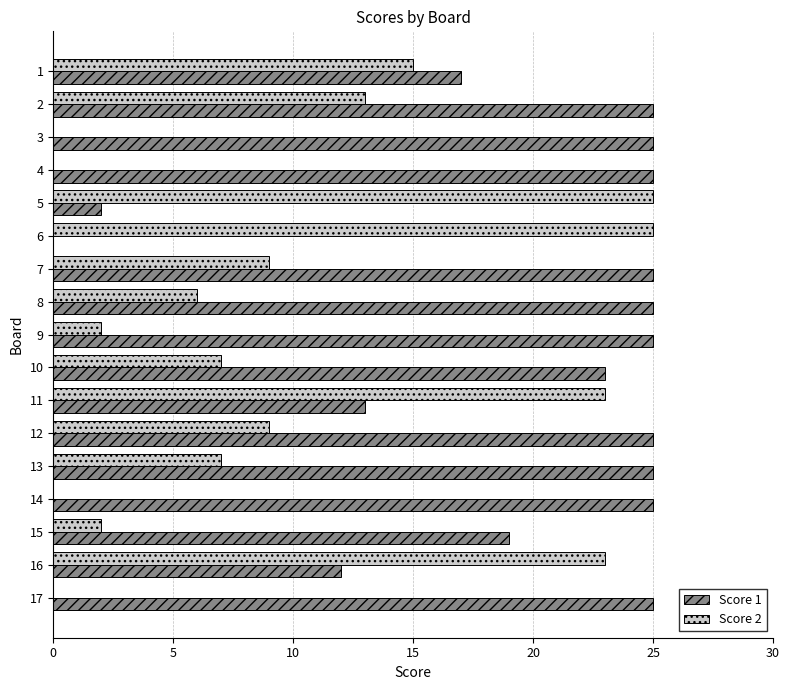

What is the greatest value displayed?

25